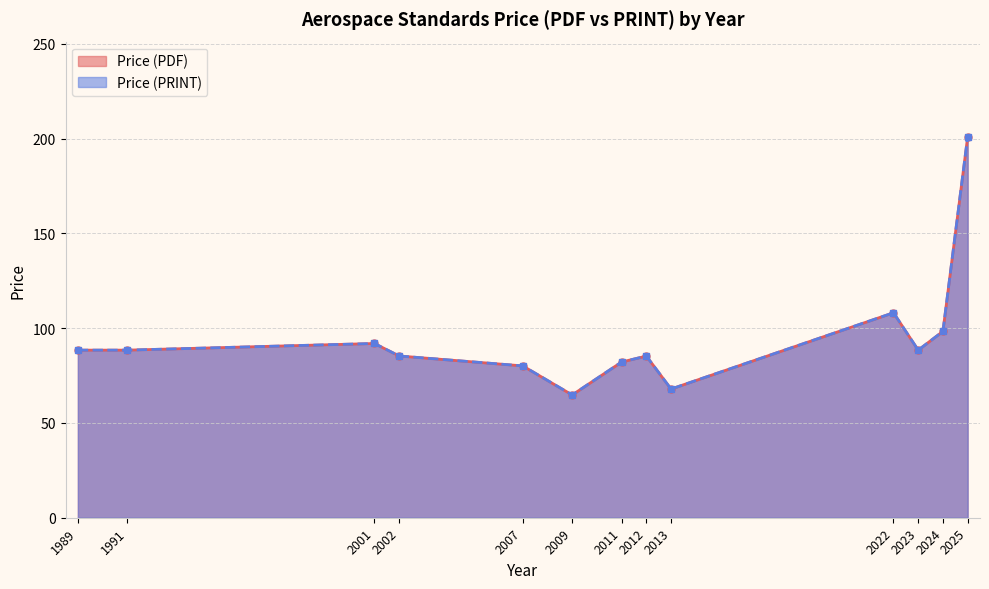

Rank the series by their maximum value, from lowest to highest.

Price (PDF), Price (PRINT)